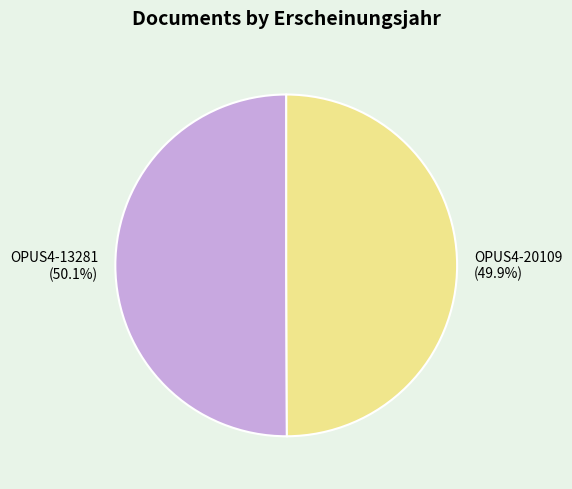

What is the ratio of the value at OPUS4-20109 to the value at OPUS4-13281?

1.0